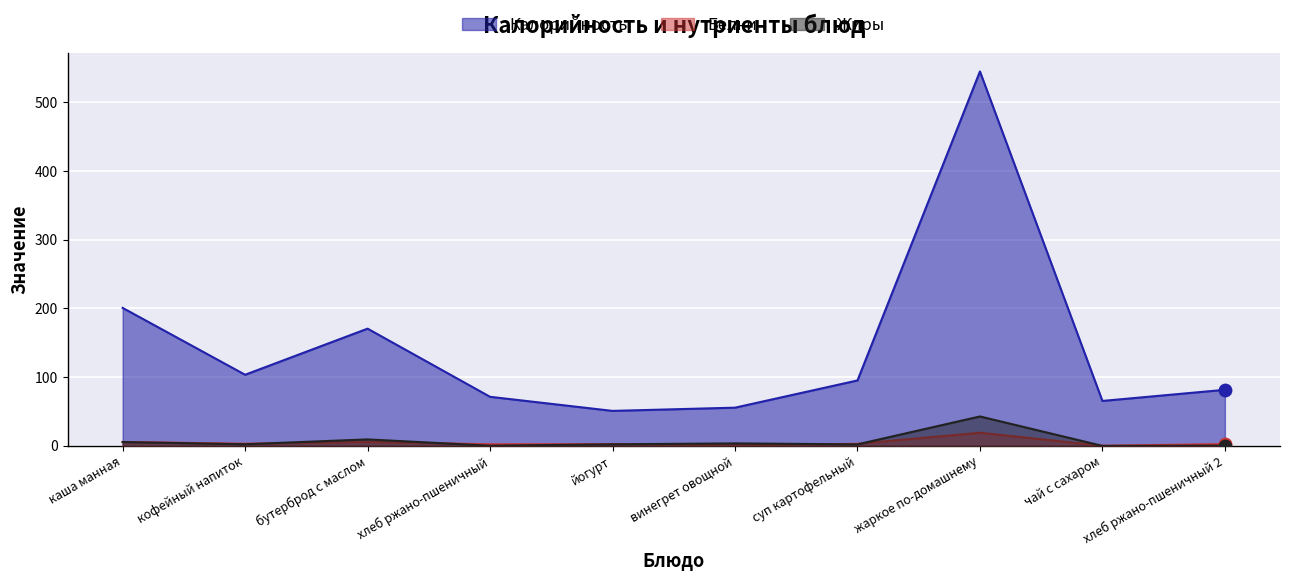

Is the value of Белки at кофейный напиток greater than the value of Калорийность at жаркое по-домашнему?

No